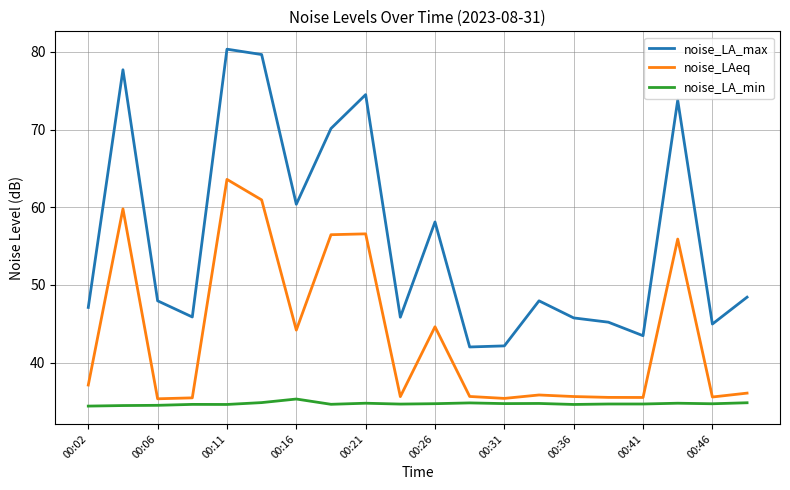

Which series has the largest total across all categories?

noise_LA_max